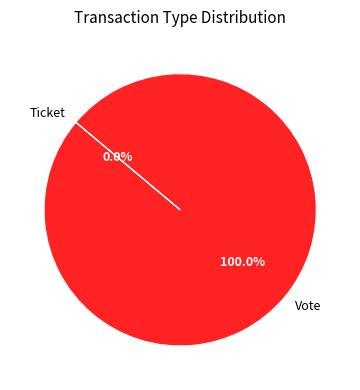

Is it true that Vote is 100% of the pie?

True